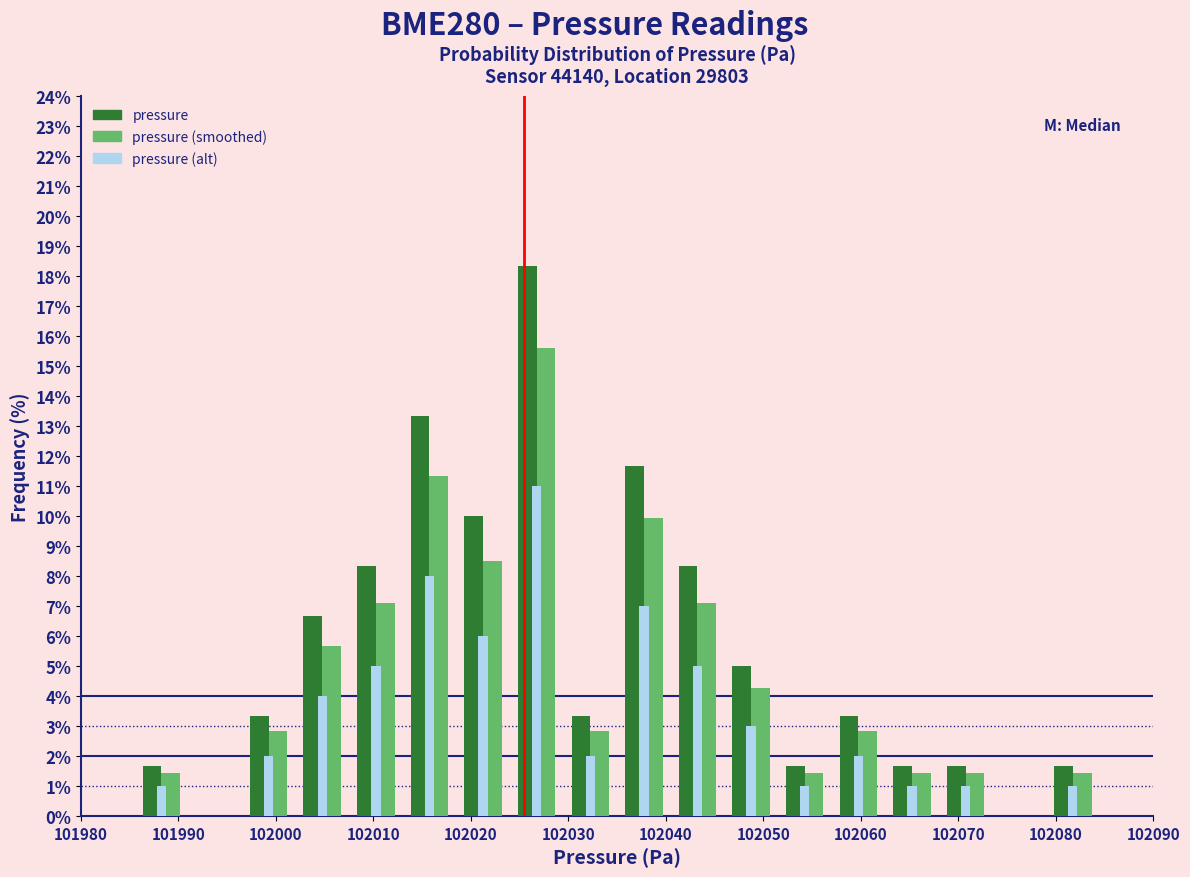

Reading left to right, transcribe this chart: for each range on the x-axis, give the height of each series' bar. Neither the bar edges nor the heights are printed on the chart, so give them approximately, as read against the axes.

101980.0 to 101985.5: pressure=0	pressure (smoothed)=0	pressure (alt)=0
101985.5 to 101991.0: pressure=1.7	pressure (smoothed)=1.4	pressure (alt)=1.0
101991.0 to 101996.5: pressure=0	pressure (smoothed)=0	pressure (alt)=0
101996.5 to 102002.0: pressure=3.3	pressure (smoothed)=2.8	pressure (alt)=2.0
102002.0 to 102007.5: pressure=6.7	pressure (smoothed)=5.7	pressure (alt)=4.0
102007.5 to 102013.0: pressure=8.3	pressure (smoothed)=7.1	pressure (alt)=5.0
102013.0 to 102018.5: pressure=13.3	pressure (smoothed)=11.3	pressure (alt)=8.0
102018.5 to 102024.0: pressure=10.0	pressure (smoothed)=8.5	pressure (alt)=6.0
102024.0 to 102029.5: pressure=18.3	pressure (smoothed)=15.6	pressure (alt)=11.0
102029.5 to 102035.0: pressure=3.3	pressure (smoothed)=2.8	pressure (alt)=2.0
102035.0 to 102040.5: pressure=11.7	pressure (smoothed)=9.9	pressure (alt)=7.0
102040.5 to 102046.0: pressure=8.3	pressure (smoothed)=7.1	pressure (alt)=5.0
102046.0 to 102051.5: pressure=5.0	pressure (smoothed)=4.3	pressure (alt)=3.0
102051.5 to 102057.0: pressure=1.7	pressure (smoothed)=1.4	pressure (alt)=1.0
102057.0 to 102062.5: pressure=3.3	pressure (smoothed)=2.8	pressure (alt)=2.0
102062.5 to 102068.0: pressure=1.7	pressure (smoothed)=1.4	pressure (alt)=1.0
102068.0 to 102073.5: pressure=1.7	pressure (smoothed)=1.4	pressure (alt)=1.0
102073.5 to 102079.0: pressure=0	pressure (smoothed)=0	pressure (alt)=0
102079.0 to 102084.5: pressure=1.7	pressure (smoothed)=1.4	pressure (alt)=1.0
102084.5 to 102090.0: pressure=0	pressure (smoothed)=0	pressure (alt)=0